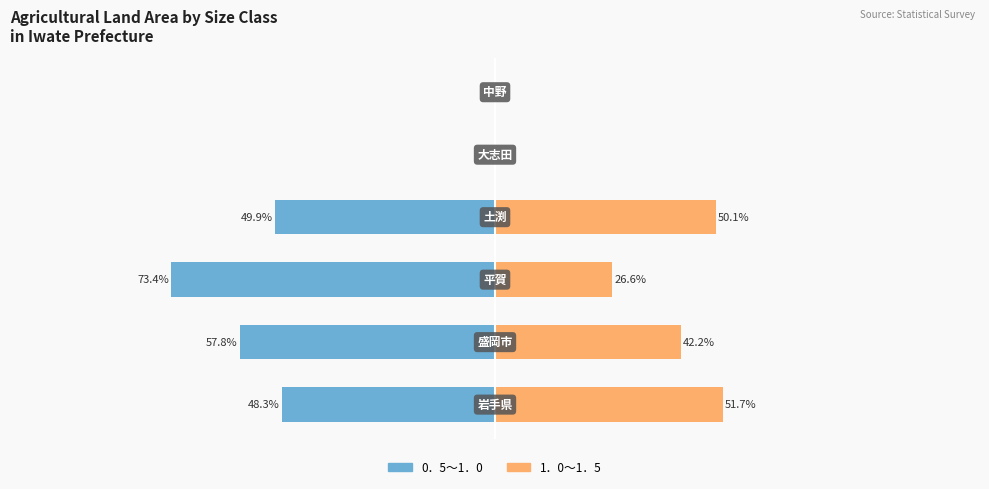

Is it true that 0．5～1．0 equals -49.9 at −50?

True